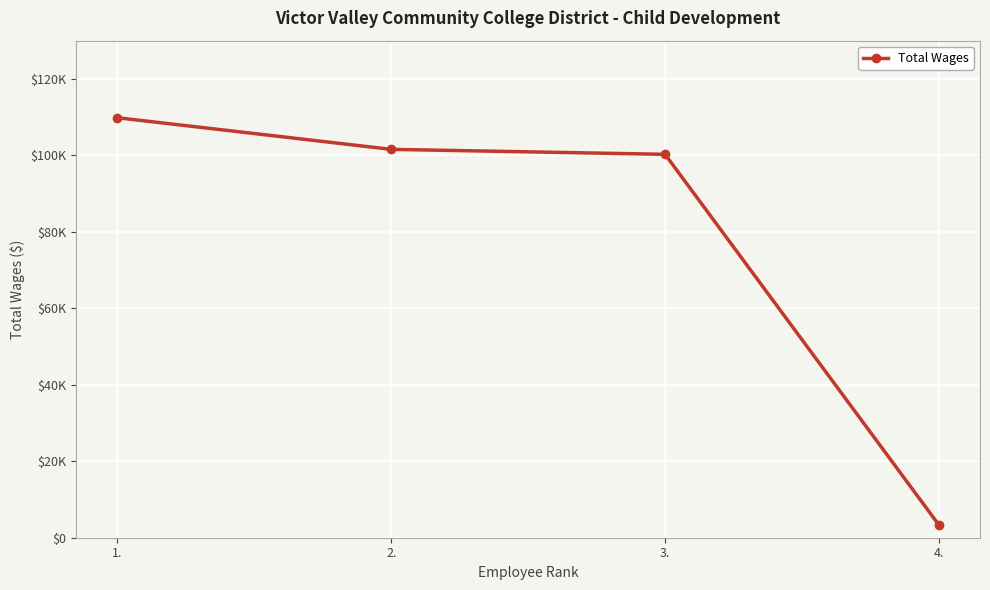

What is the value of the 3rd point from the left?

100274